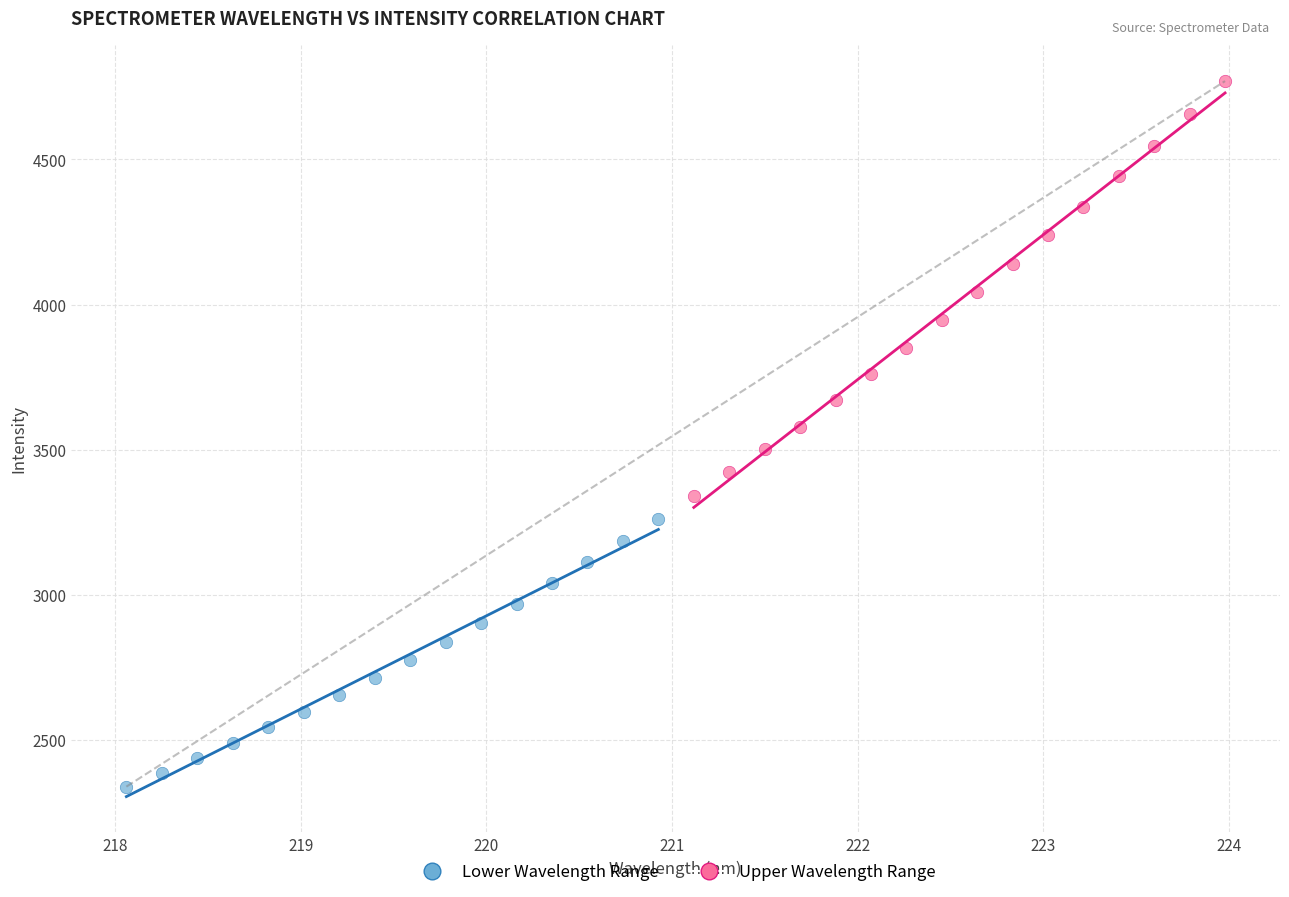

Which series reaches the minimum Y coordinate?

Lower Wavelength Range